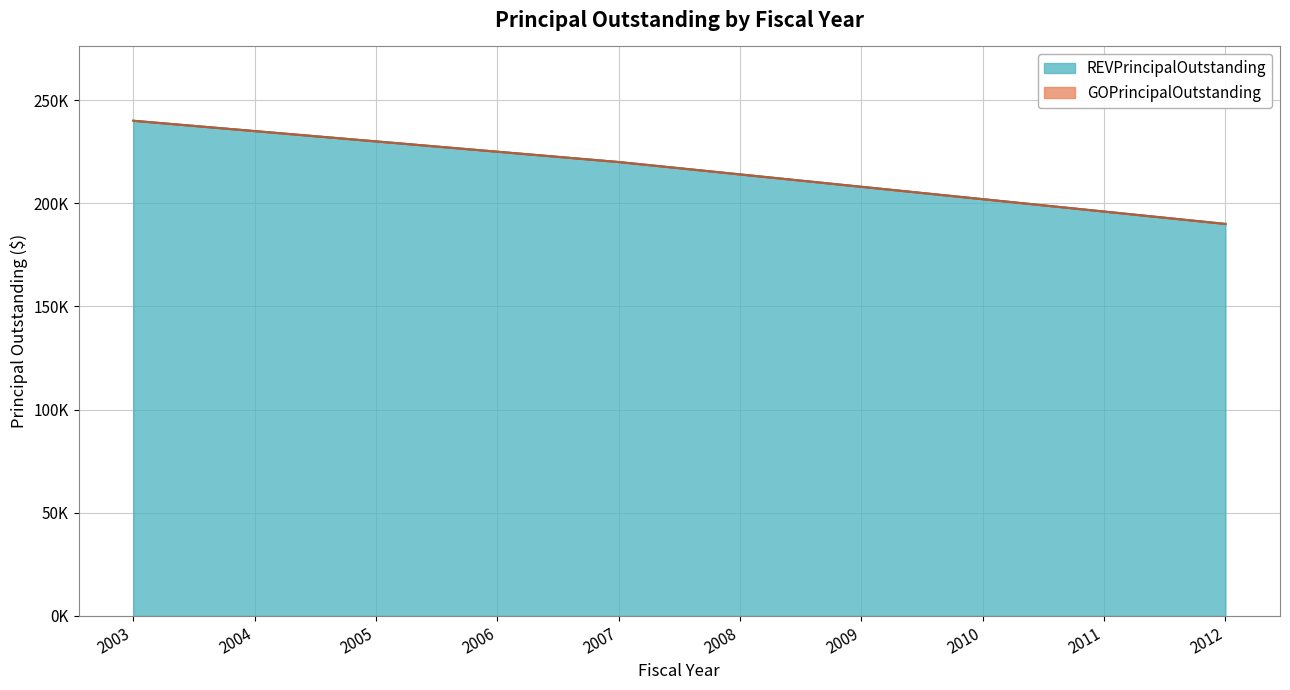

How many categories are shown in the chart?

10